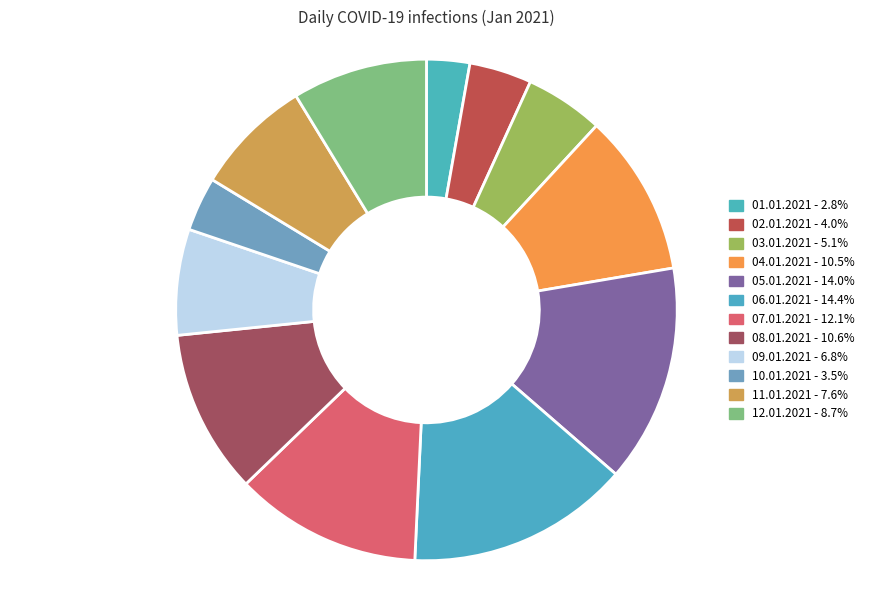

Combined, what portion of the pie is 11.01.2021 and 01.01.2021?

10.4%